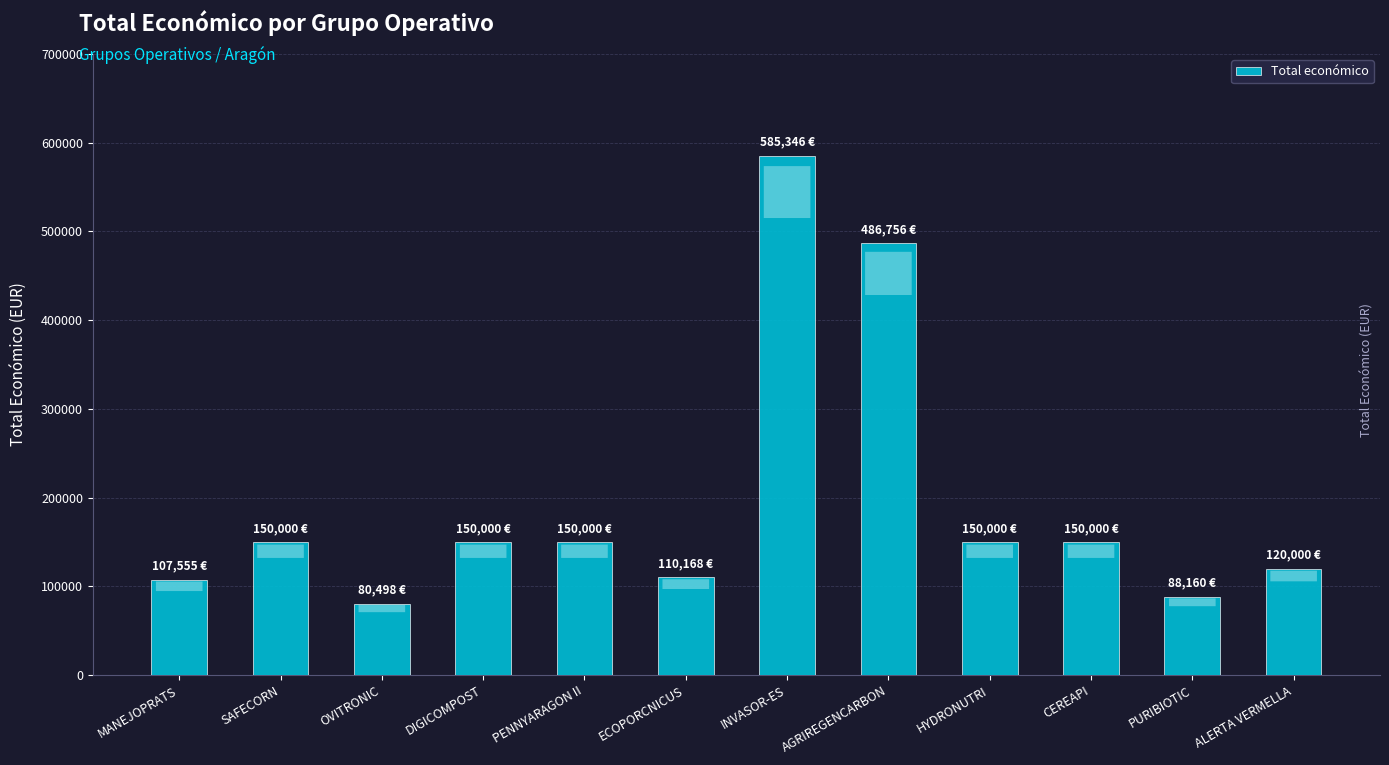

At which category does the chart reach its peak across all series?

INVASOR-ES